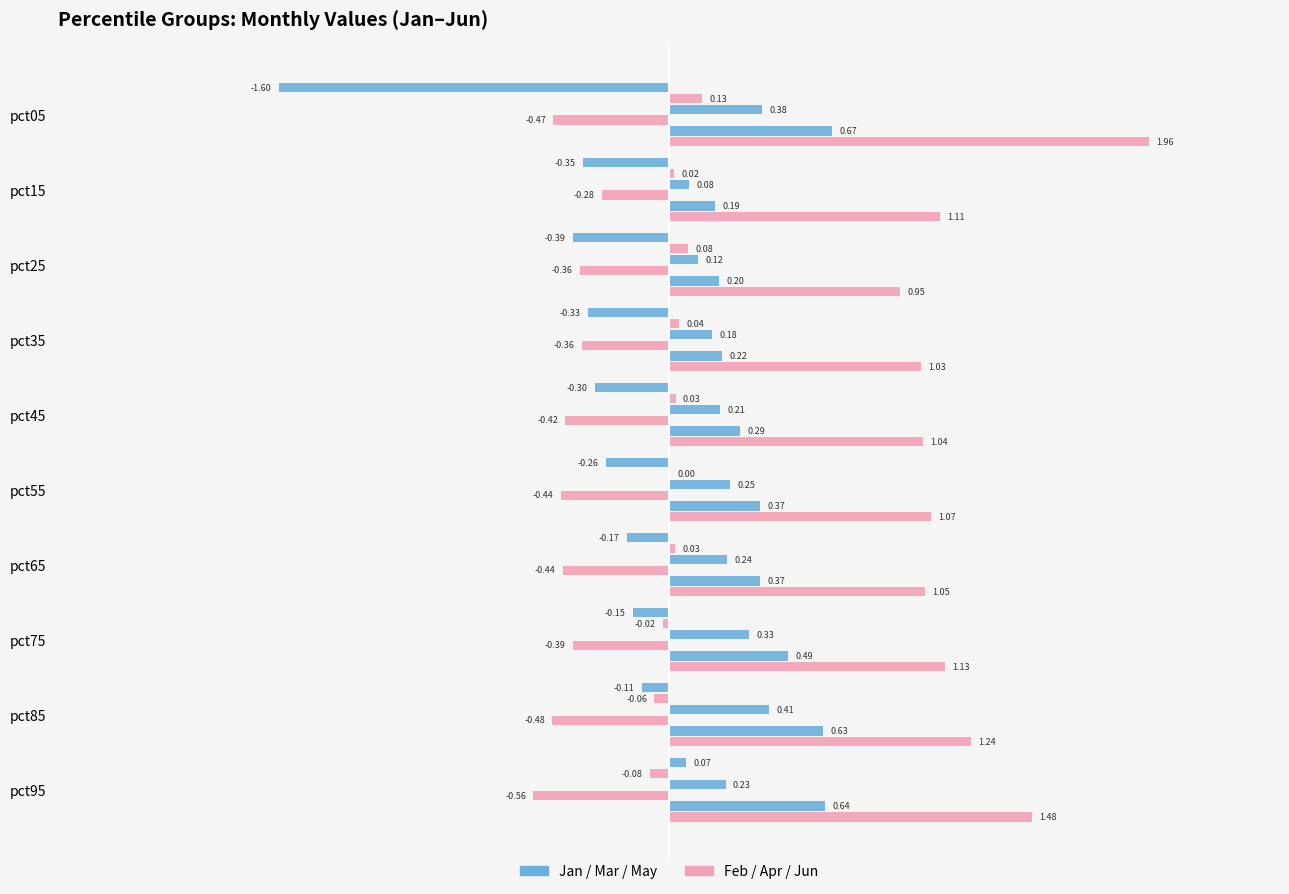

How many Feb values are between 0 and 1?

7